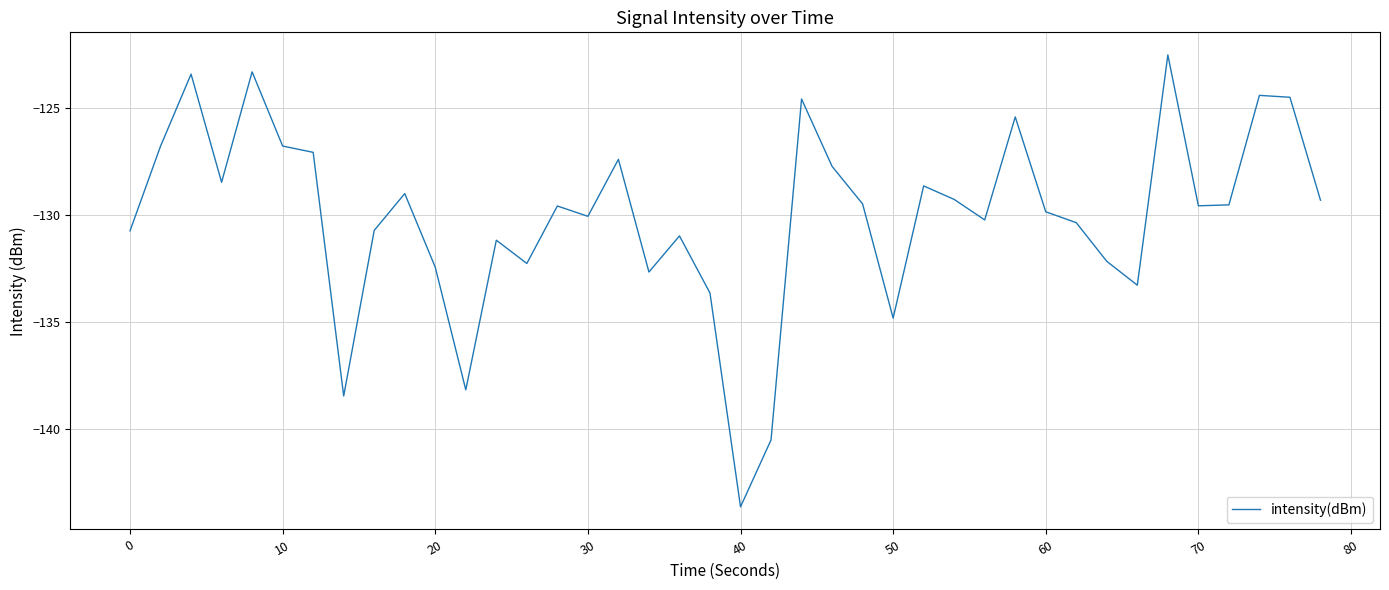

What is the smallest value displayed?

-143.6